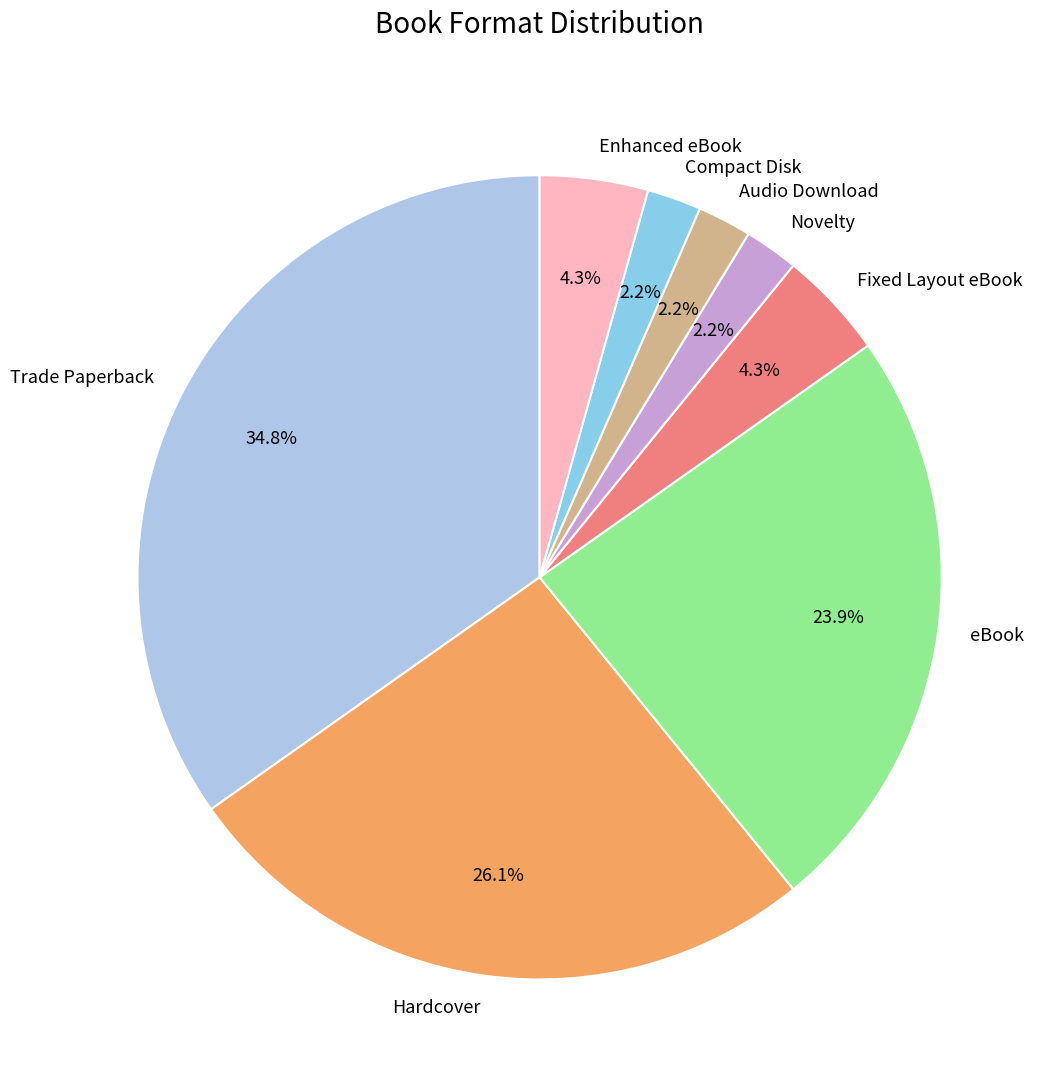

What percentage is the Fixed Layout eBook slice, to the nearest percent?

4%